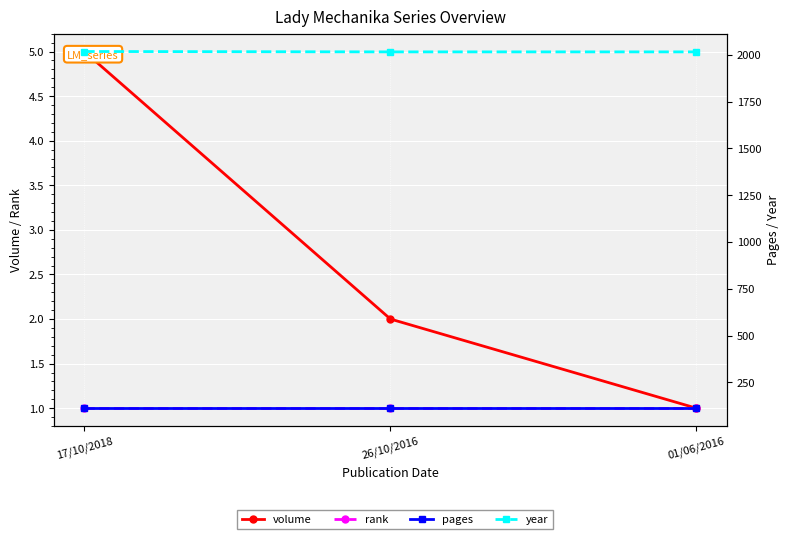

Is the value of pages at 01/06/2016 greater than the value of rank at 26/10/2016?

Yes